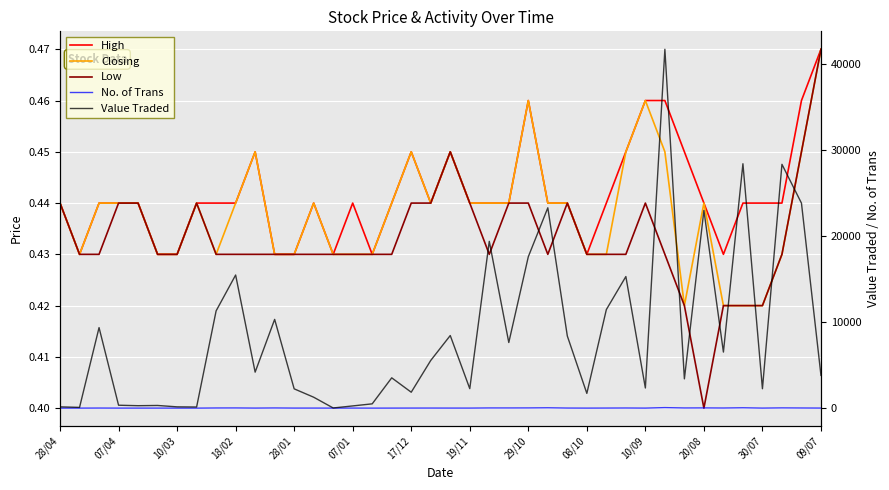

Reading left to right, transcribe all the data shown in this chart.

High: 0.4	0.4	0.4	0.4	0.4	0.4	0.4	0.4	0.4	0.4	0.5	0.4	0.4	0.4	0.4	0.4	0.4	0.4	0.5	0.4	0.5	0.4	0.4	0.4	0.5	0.4	0.4	0.4	0.4	0.5	0.5	0.5	0.5	0.4	0.4	0.4	0.4	0.4	0.5	0.5
Closing: 0.4	0.4	0.4	0.4	0.4	0.4	0.4	0.4	0.4	0.4	0.5	0.4	0.4	0.4	0.4	0.4	0.4	0.4	0.5	0.4	0.5	0.4	0.4	0.4	0.5	0.4	0.4	0.4	0.4	0.5	0.5	0.5	0.4	0.4	0.4	0.4	0.4	0.4	0.5	0.5
Low: 0.4	0.4	0.4	0.4	0.4	0.4	0.4	0.4	0.4	0.4	0.4	0.4	0.4	0.4	0.4	0.4	0.4	0.4	0.4	0.4	0.5	0.4	0.4	0.4	0.4	0.4	0.4	0.4	0.4	0.4	0.4	0.4	0.4	0.4	0.4	0.4	0.4	0.4	0.5	0.5
No. of Trans: 2.0	2.0	10.0	3.0	3.0	3.0	2.0	1.0	18.0	22.0	6.0	21.0	6.0	6.0	2.0	6.0	1.0	4.0	7.0	9.0	6.0	5.0	22.0	21.0	25.0	42.0	10.0	3.0	9.0	16.0	4.0	64.0	21.0	26.0	15.0	43.0	5.0	29.0	17.0	7.0
Value Traded: 150.0	89.0	9357.0	341.0	286.0	312.0	151.0	132.0	11303.0	15468.0	4185.0	10313.0	2244.0	1271.0	21.0	259.0	501.0	3524.0	1852.0	5544.0	8438.0	2266.0	19382.0	7628.0	17593.0	23280.0	8384.0	1716.0	11454.0	15291.0	2342.0	41697.0	3403.0	22976.0	6516.0	28397.0	2256.0	28330.0	23819.0	3807.0